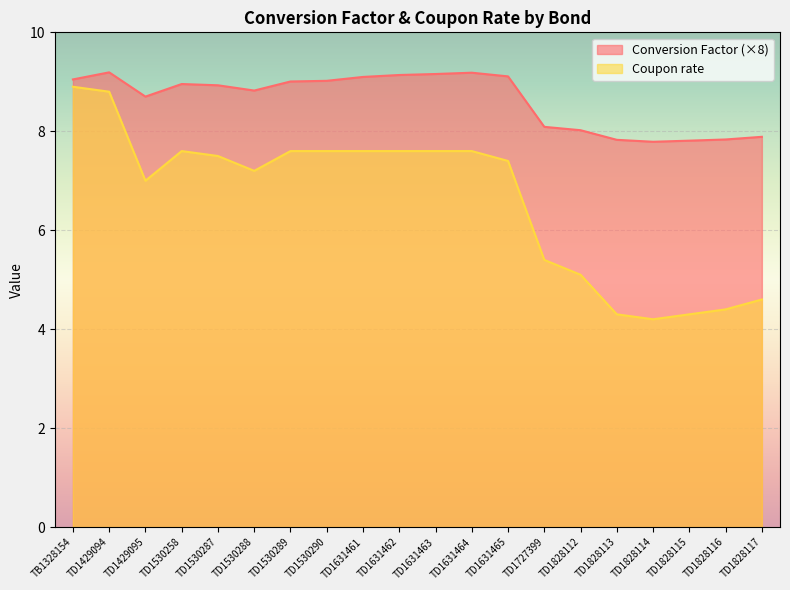

Which category has the lowest value in the Coupon rate series?

TD1828114